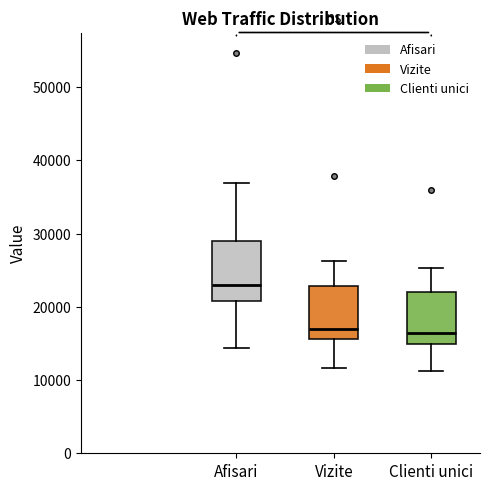

Reading left to right, read every box against the y-axis: the position of its median line, the range the box covers, and the ends of its whiskers. The values are not printed on the chart, so give them approximately, as read against the axis.

Afisari: median 23000, box 21000 to 29000, whiskers 14000 to 37000
Vizite: median 17000, box 16000 to 23000, whiskers 12000 to 26000
Clienti unici: median 16000, box 15000 to 22000, whiskers 11000 to 25000